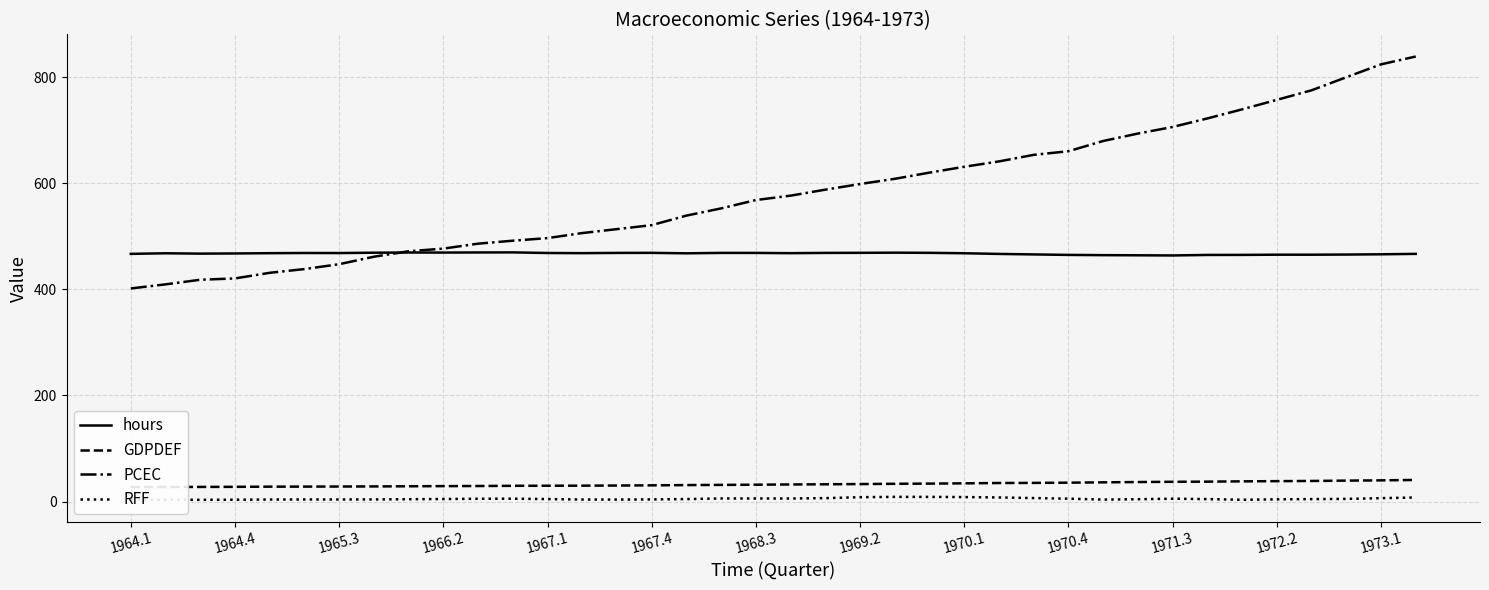

What is the highest value of the hours series?

469.7